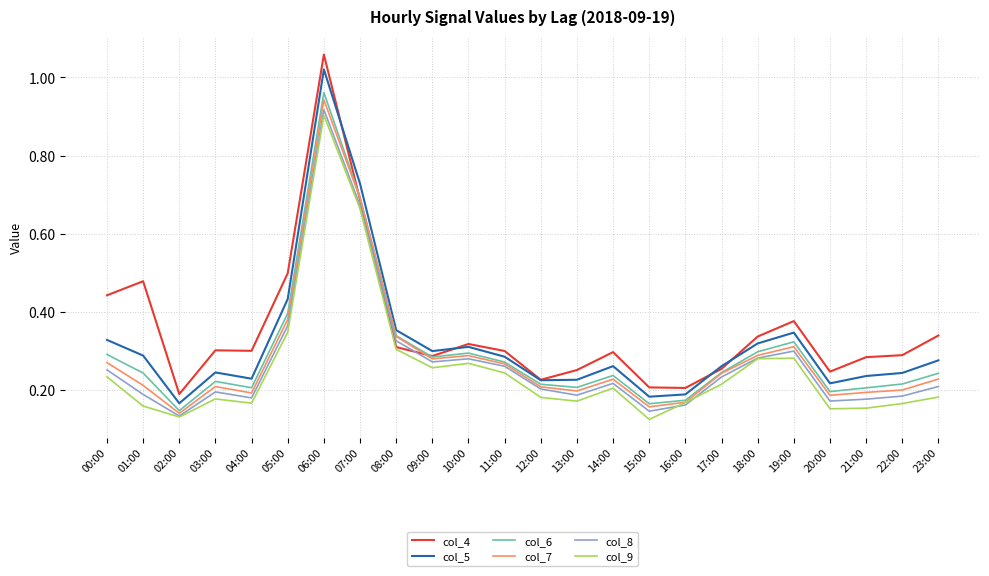

At which category does col_4 reach its first local peak?

01:00